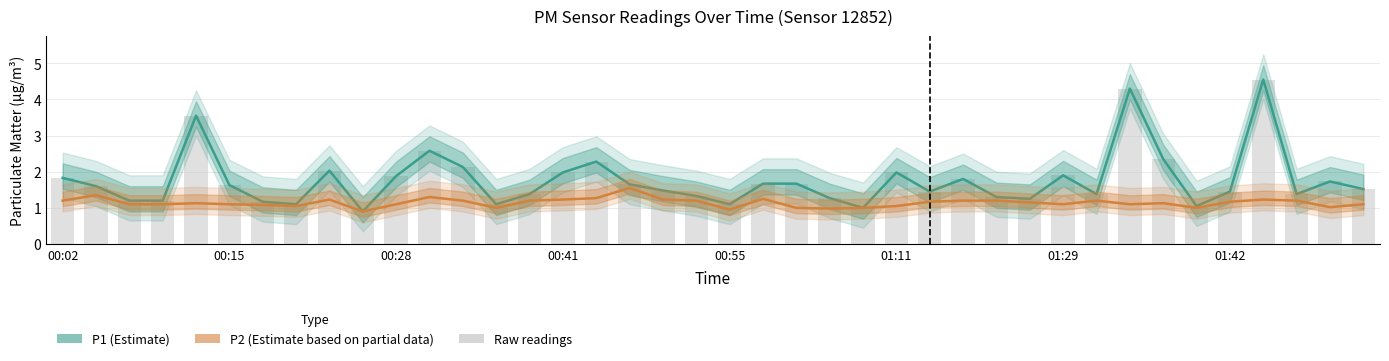

What is the difference between the highest and lowest values at 00:55?

0.2